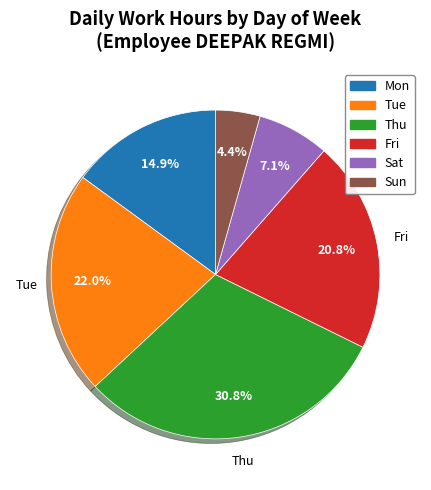

To the nearest percent, what is the average slice percentage?

17%